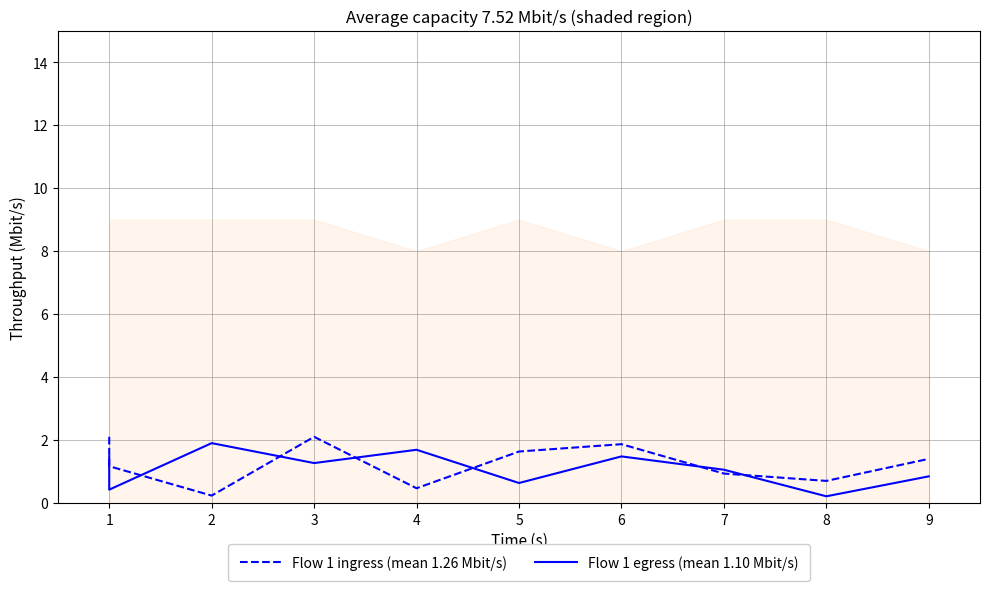

Which series has the largest total across all categories?

Flow 1 ingress (mean 1.26 Mbit/s)